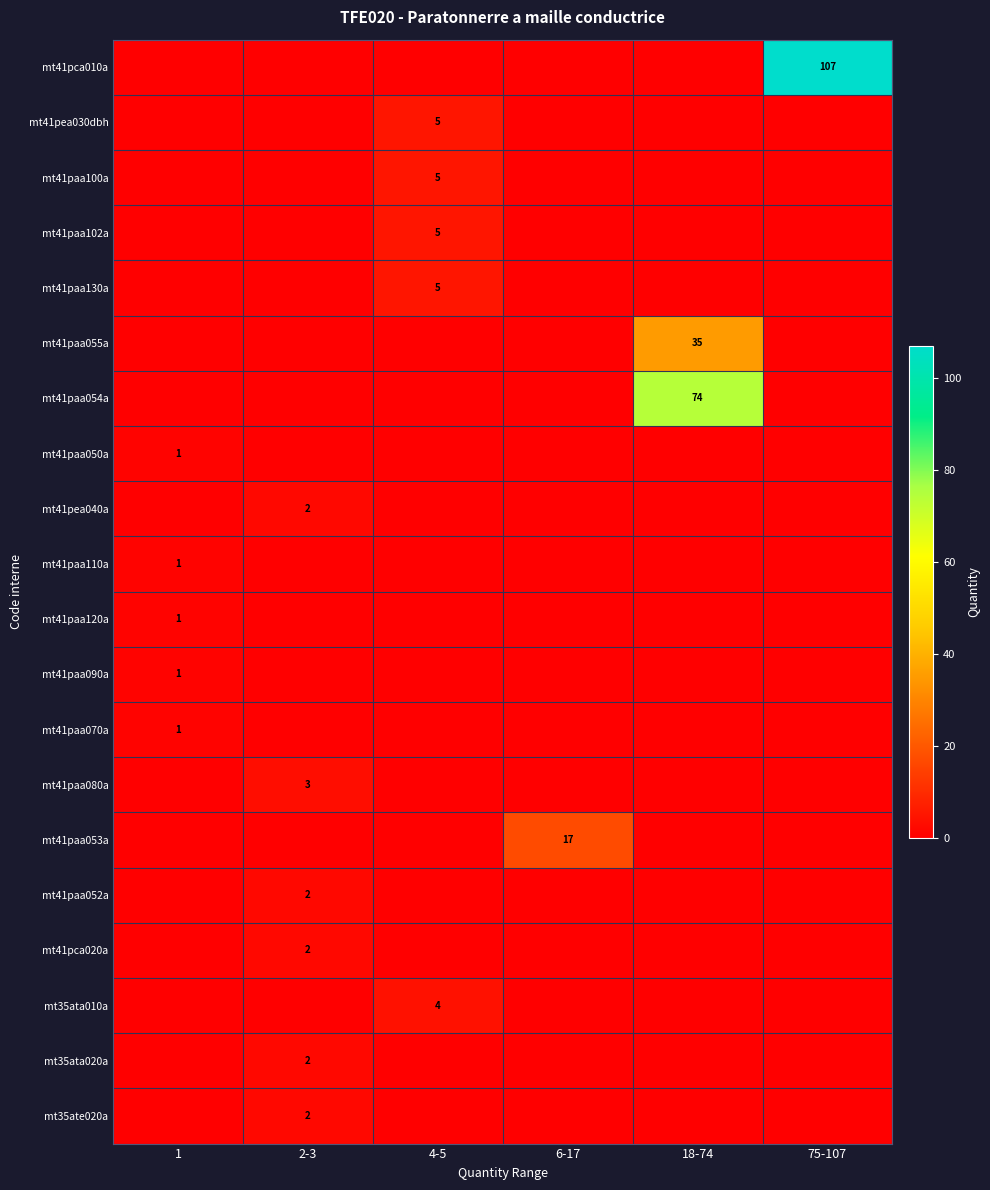

At which label does mt35ata010a reach its minimum?

1